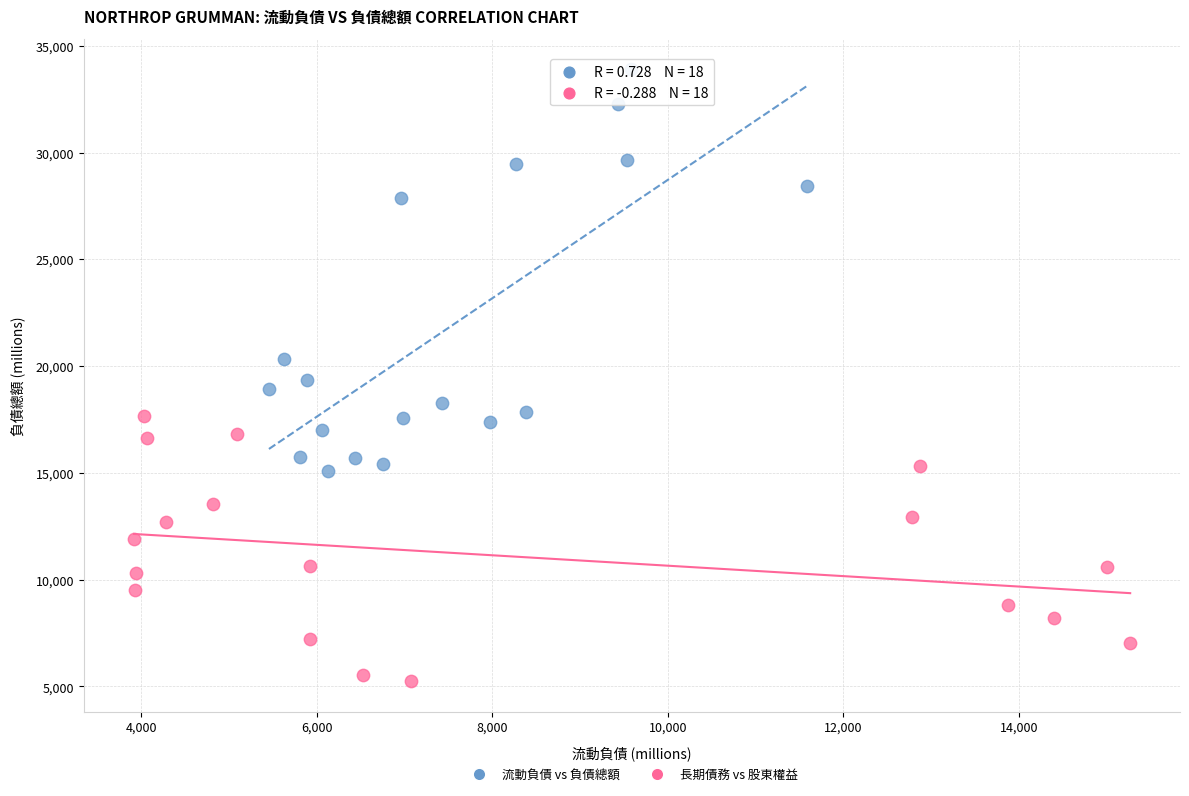

Which series contains the highest Y value?

流動負債 vs 負債總額